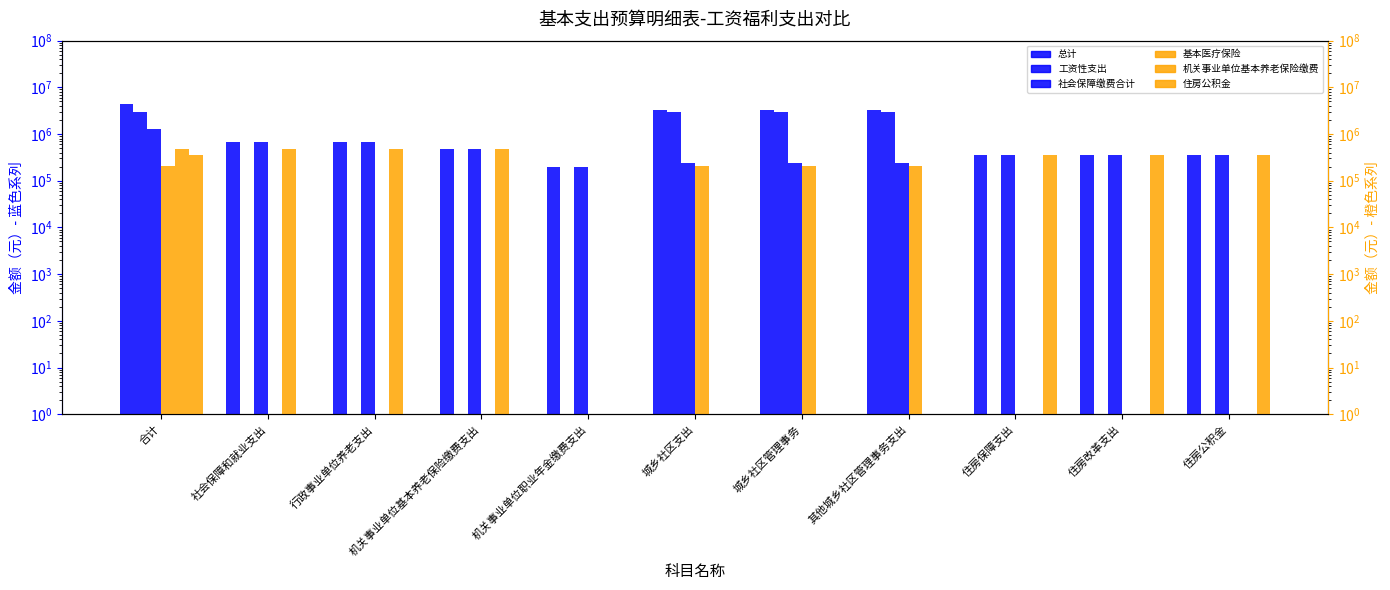

What is the total value across all series at 机关事业单位职业年金缴费支出?

392361.8